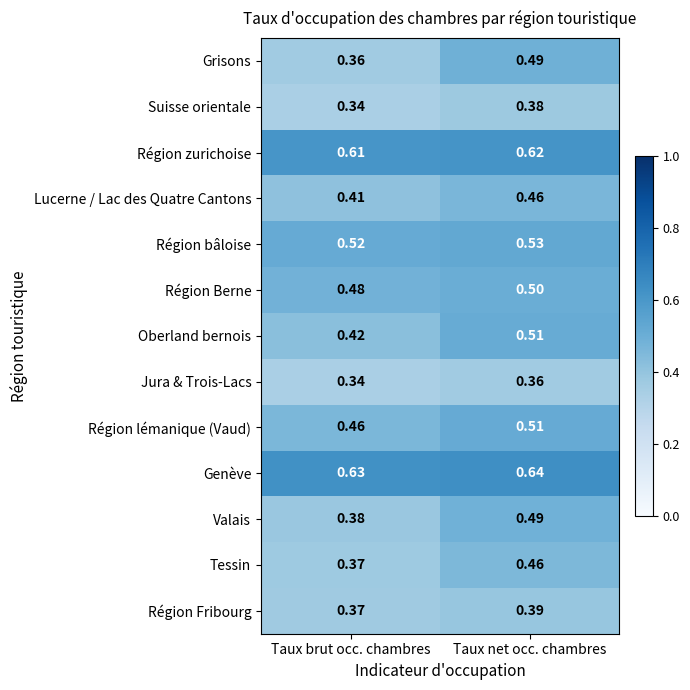

Which series has the largest range (max minus min)?

Grisons